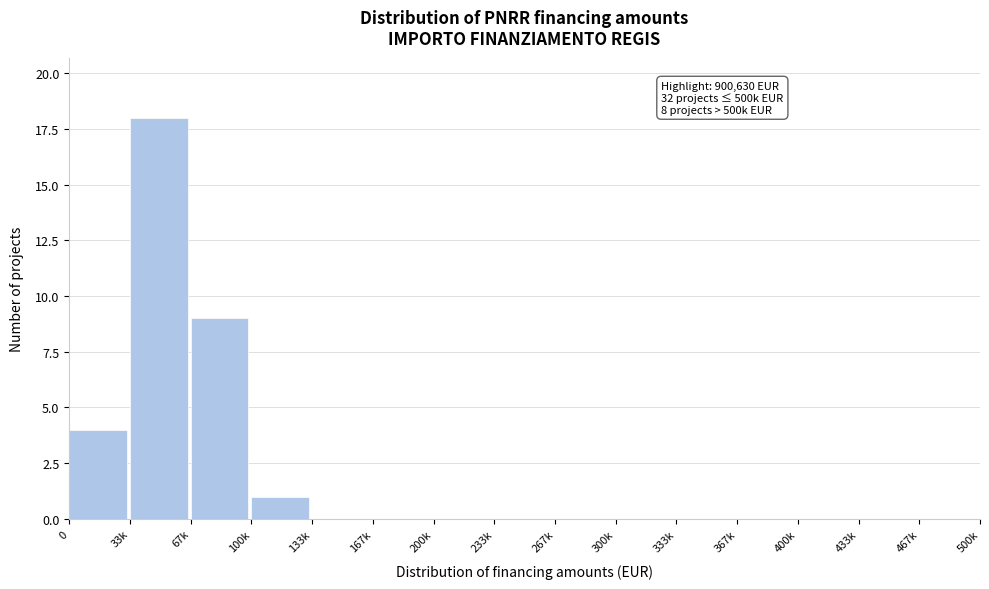

Reading left to right, transcribe all the data shown in this chart.

0=4	33k=18	67k=9	100k=1	133k=0	167k=0	200k=0	233k=0	267k=0	300k=0	333k=0	367k=0	400k=0	433k=0	467k=0